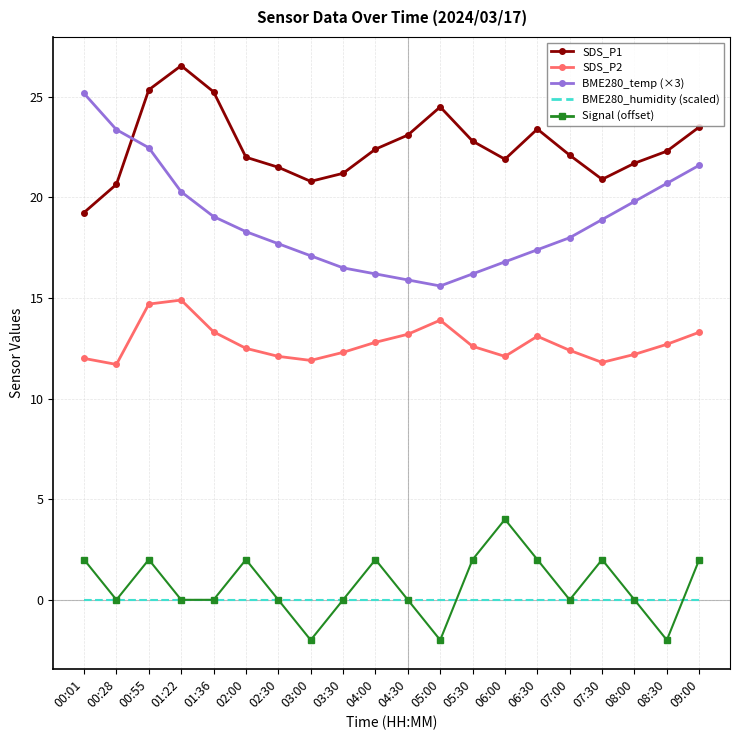

True or false: Signal (offset) has more than 0 interior local peaks.

True